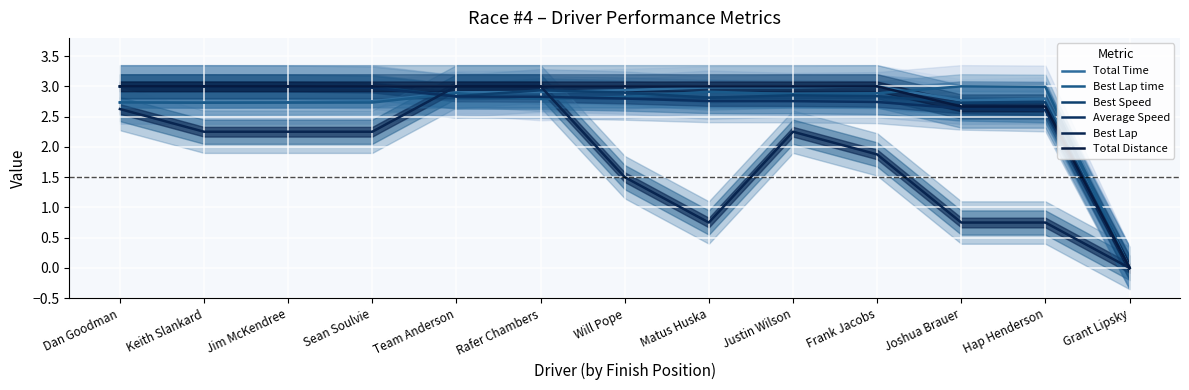

Which series has the largest total across all categories?

Total Distance